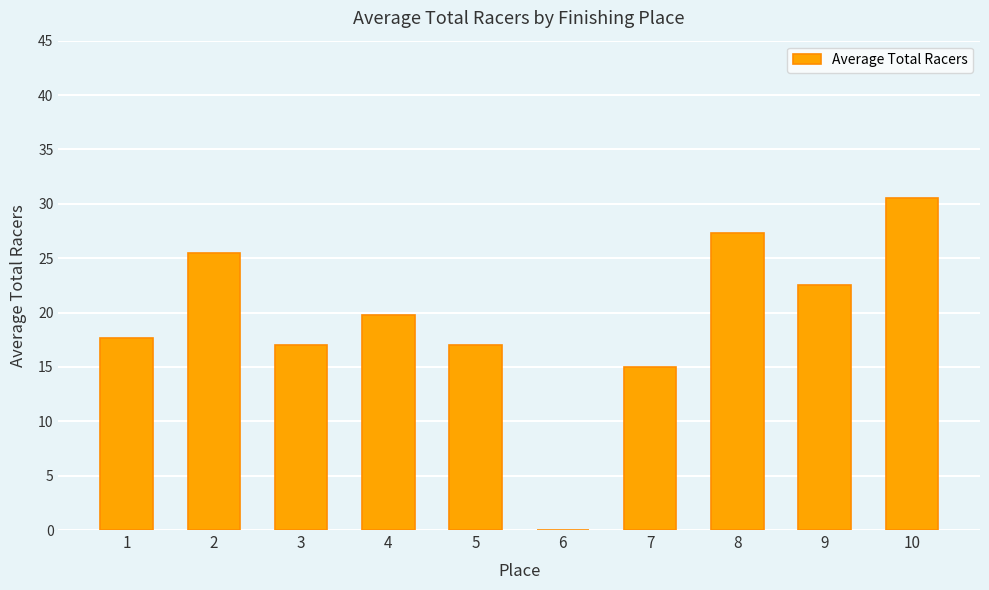

Between 5 and 2, which is larger?

2